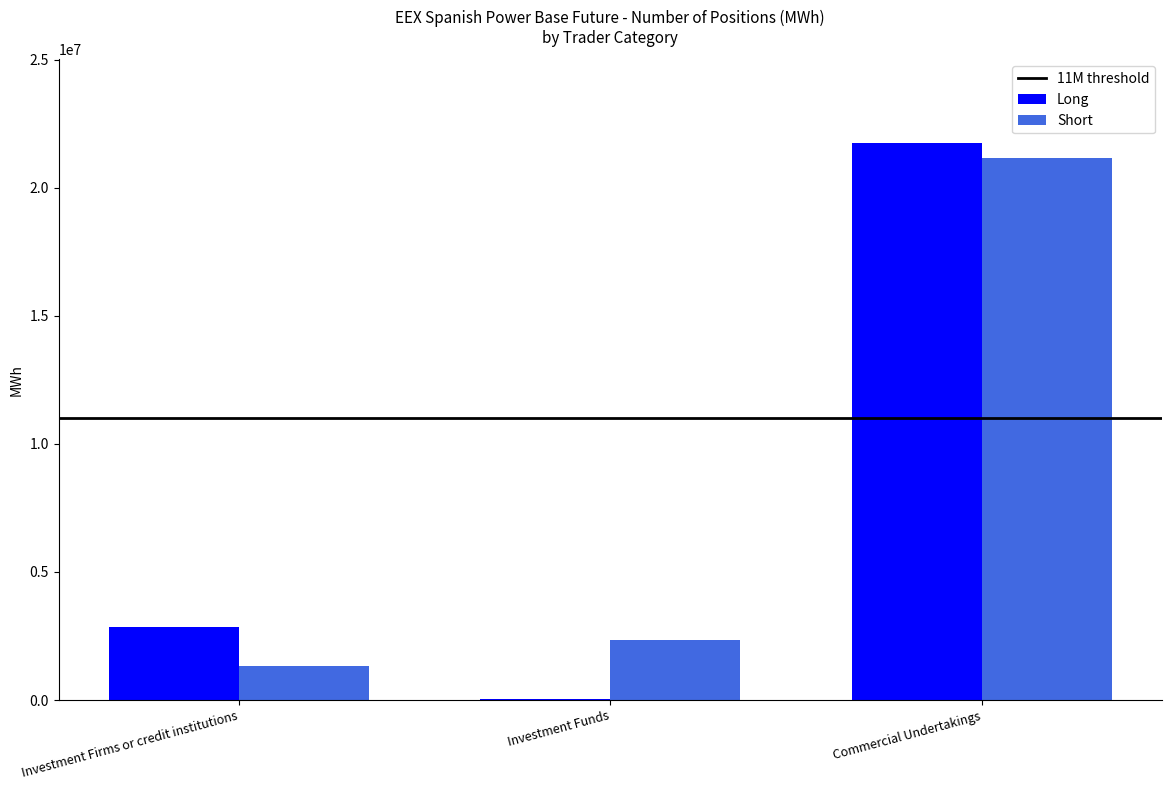

Between Investment Firms or credit institutions and Commercial Undertakings, which series saw the biggest shift?

Short